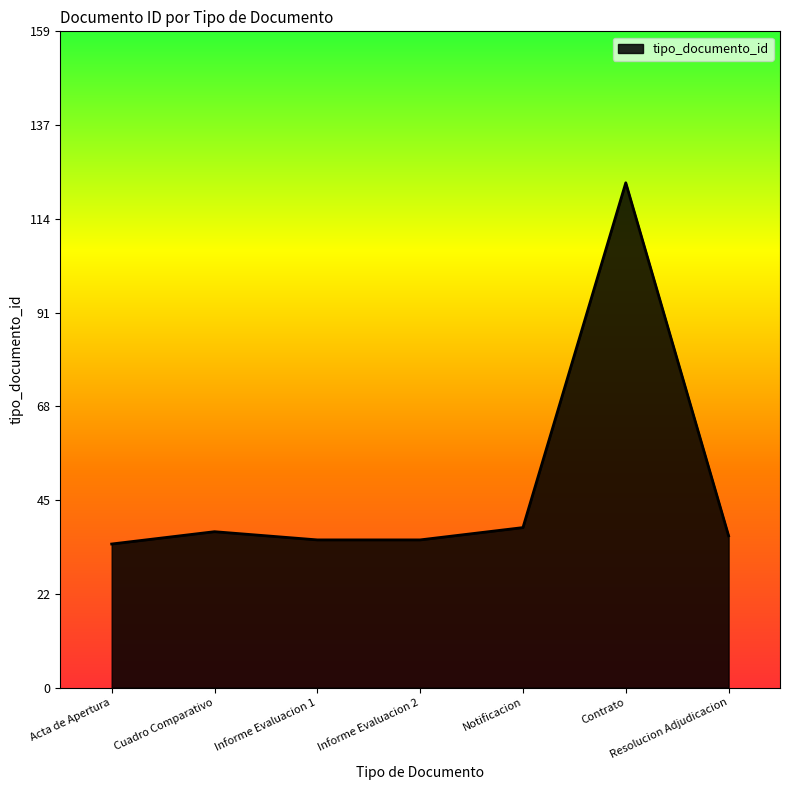

The chart shows a value of 51 at Cuadro Comparativo. True or false?

False